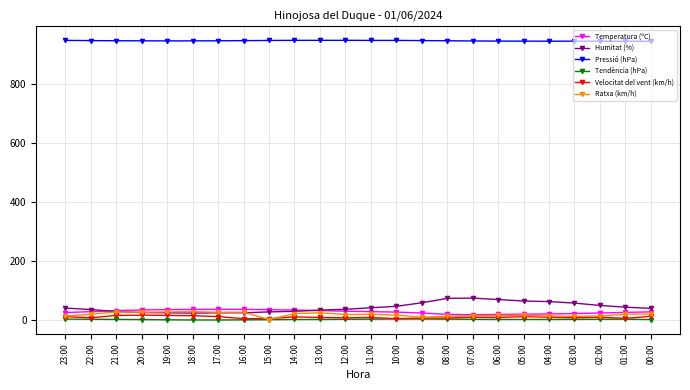

True or false: Ratxa (km/h) has more than 1 interior local peaks.

True